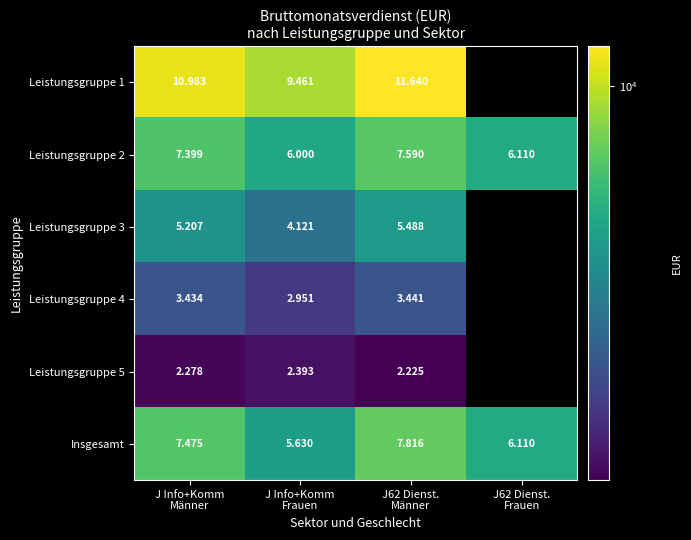

Which category has the highest value across all series?

J62 Dienst.
Männer